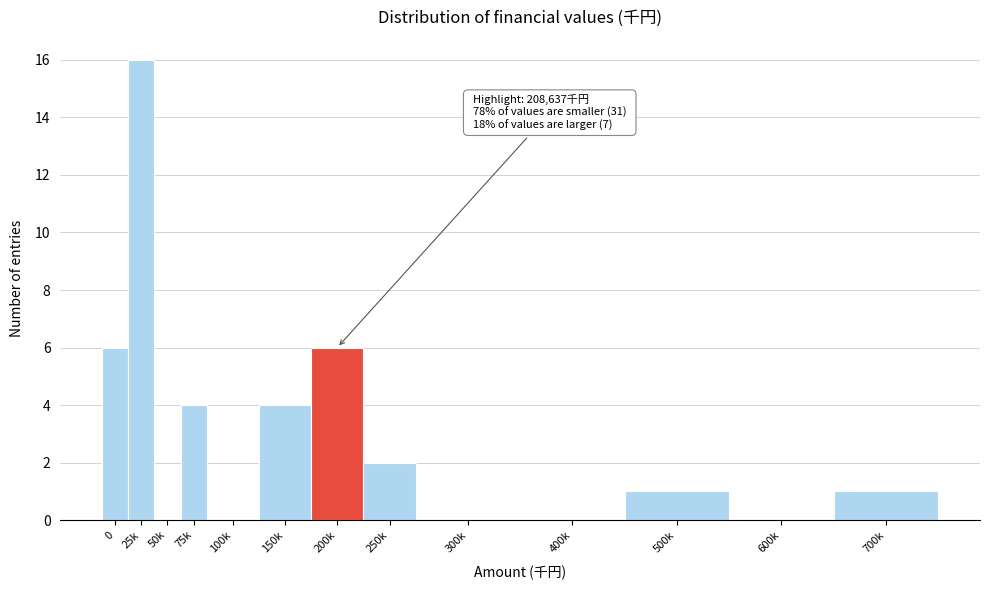

Reading left to right, list all the values displayed in this chart.

0=6	25k=16	50k=0	75k=4	100k=0	150k=4	200k=6	250k=2	300k=0	400k=0	500k=1	600k=0	700k=1